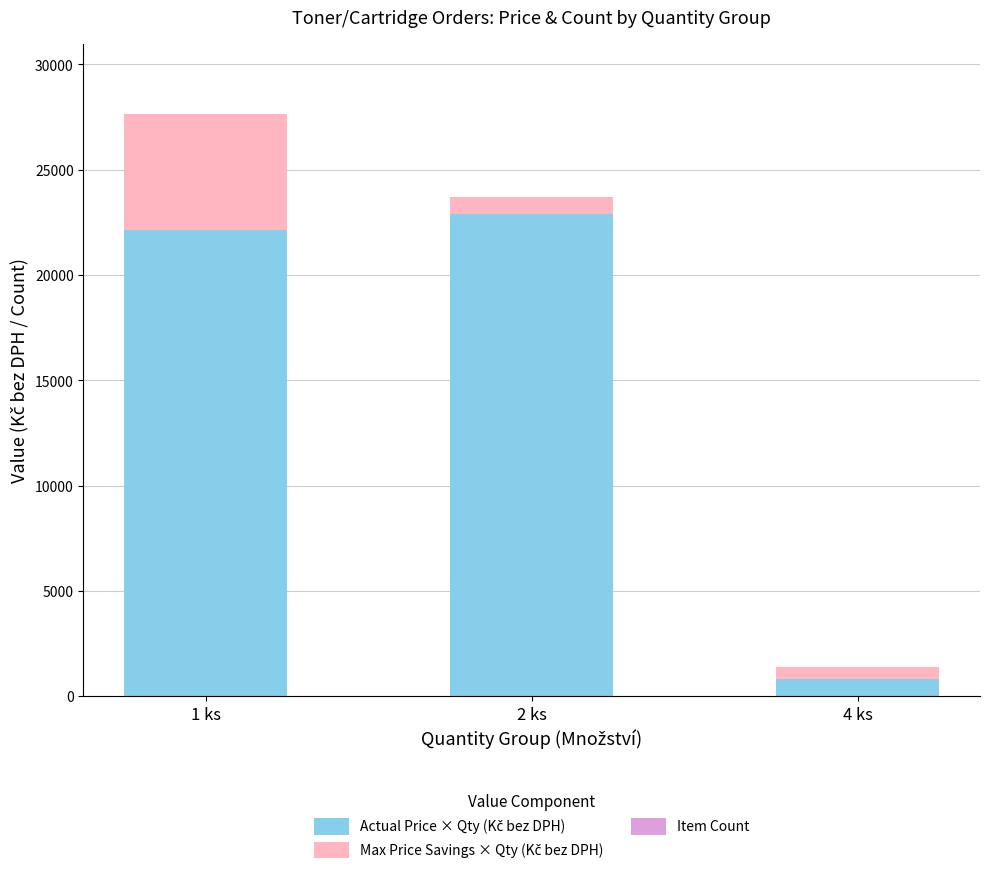

At which category is the sum across all series the highest?

1 ks